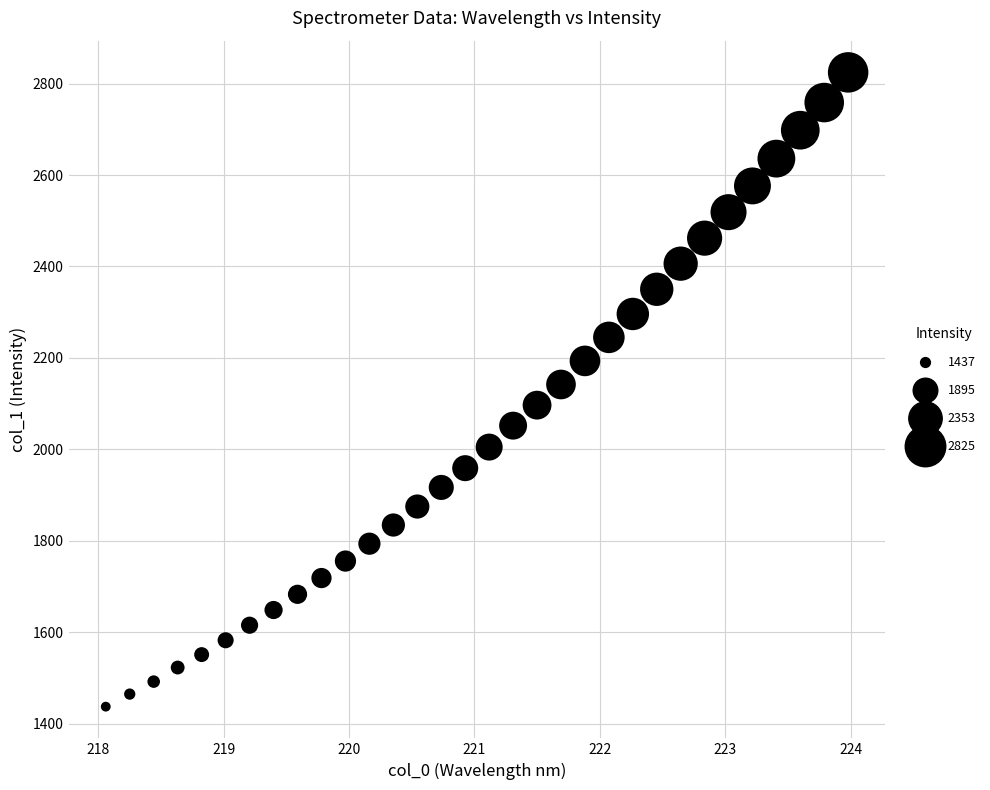

What is the range of Y values (max minus min)?

1387.4